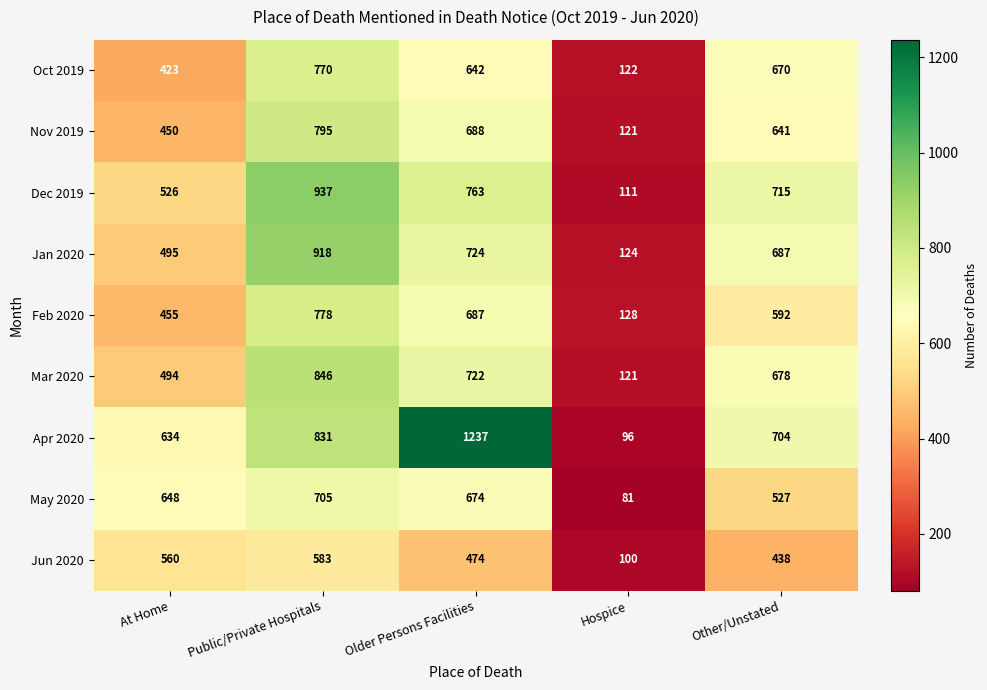

What is the average value of the Dec 2019 series?

610